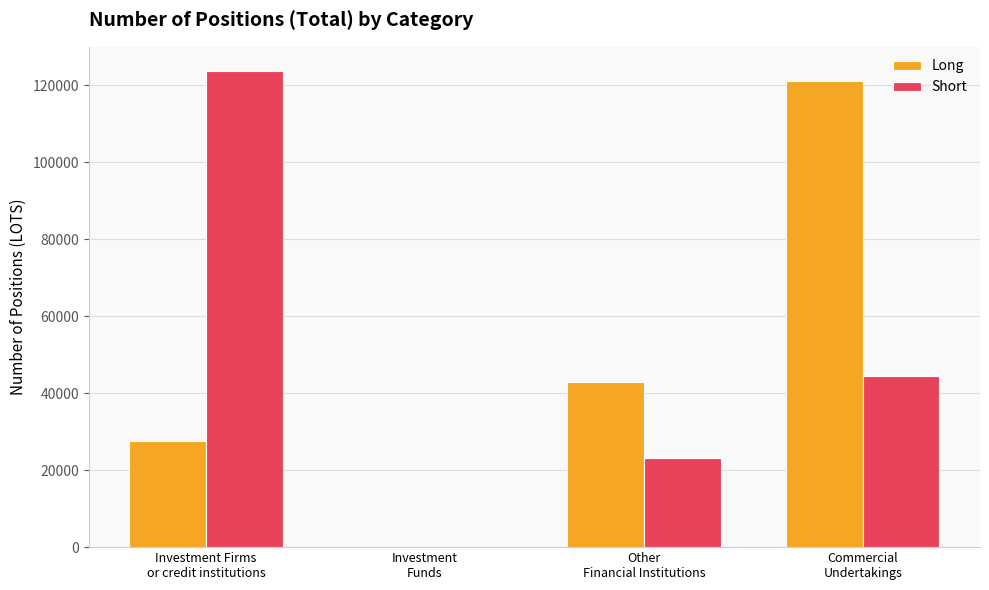

The value of Long at Investment
Funds is 0. True or false?

True